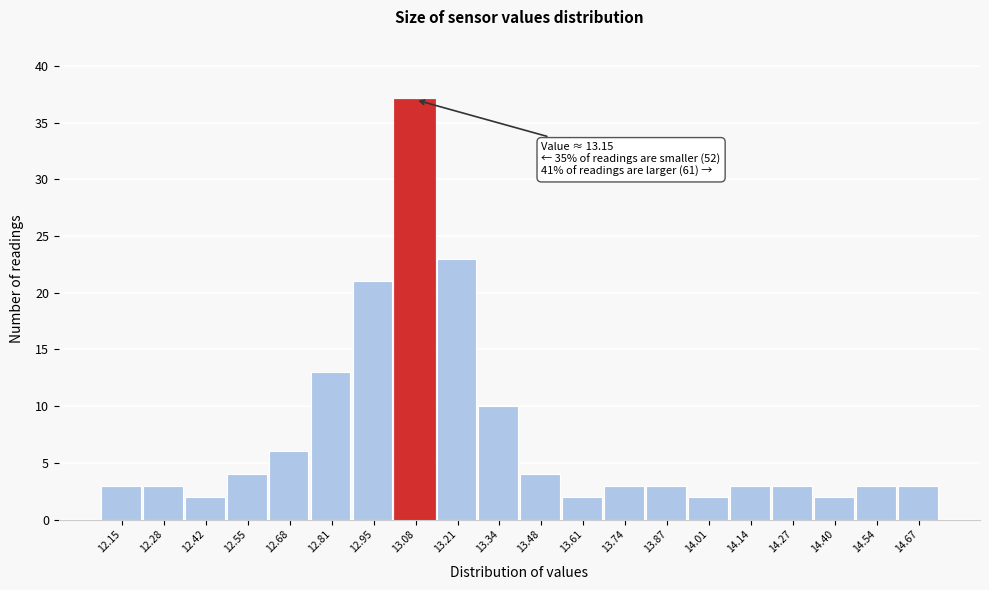

Reading left to right, list all the values displayed in this chart.

12.15=3	12.28=3	12.42=2	12.55=4	12.68=6	12.81=13	12.95=21	13.08=37	13.21=23	13.34=10	13.48=4	13.61=2	13.74=3	13.87=3	14.01=2	14.14=3	14.27=3	14.40=2	14.54=3	14.67=3